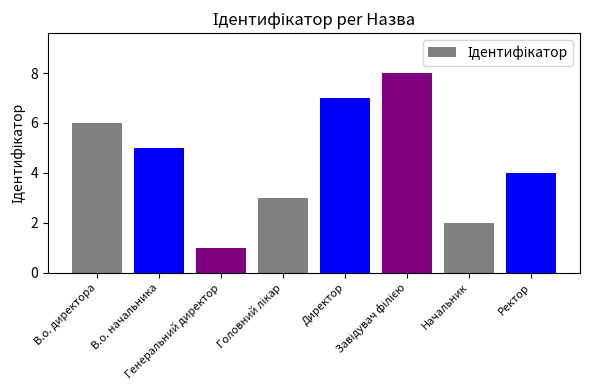

The value at В.о. директора is 6. True or false?

True